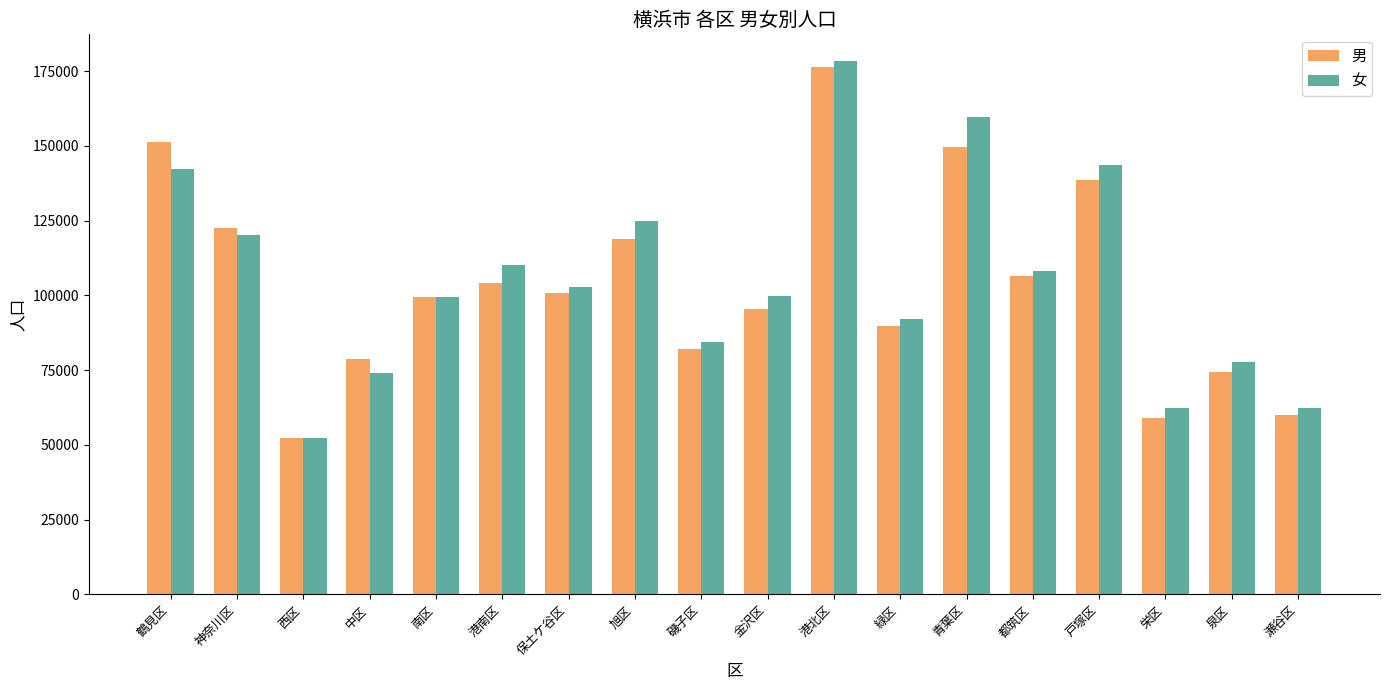

At which category is the sum across all series the highest?

港北区